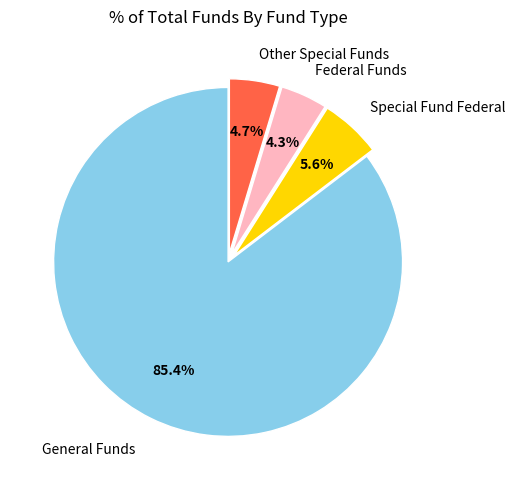

Is there any slice that represents more than half of the pie?

Yes